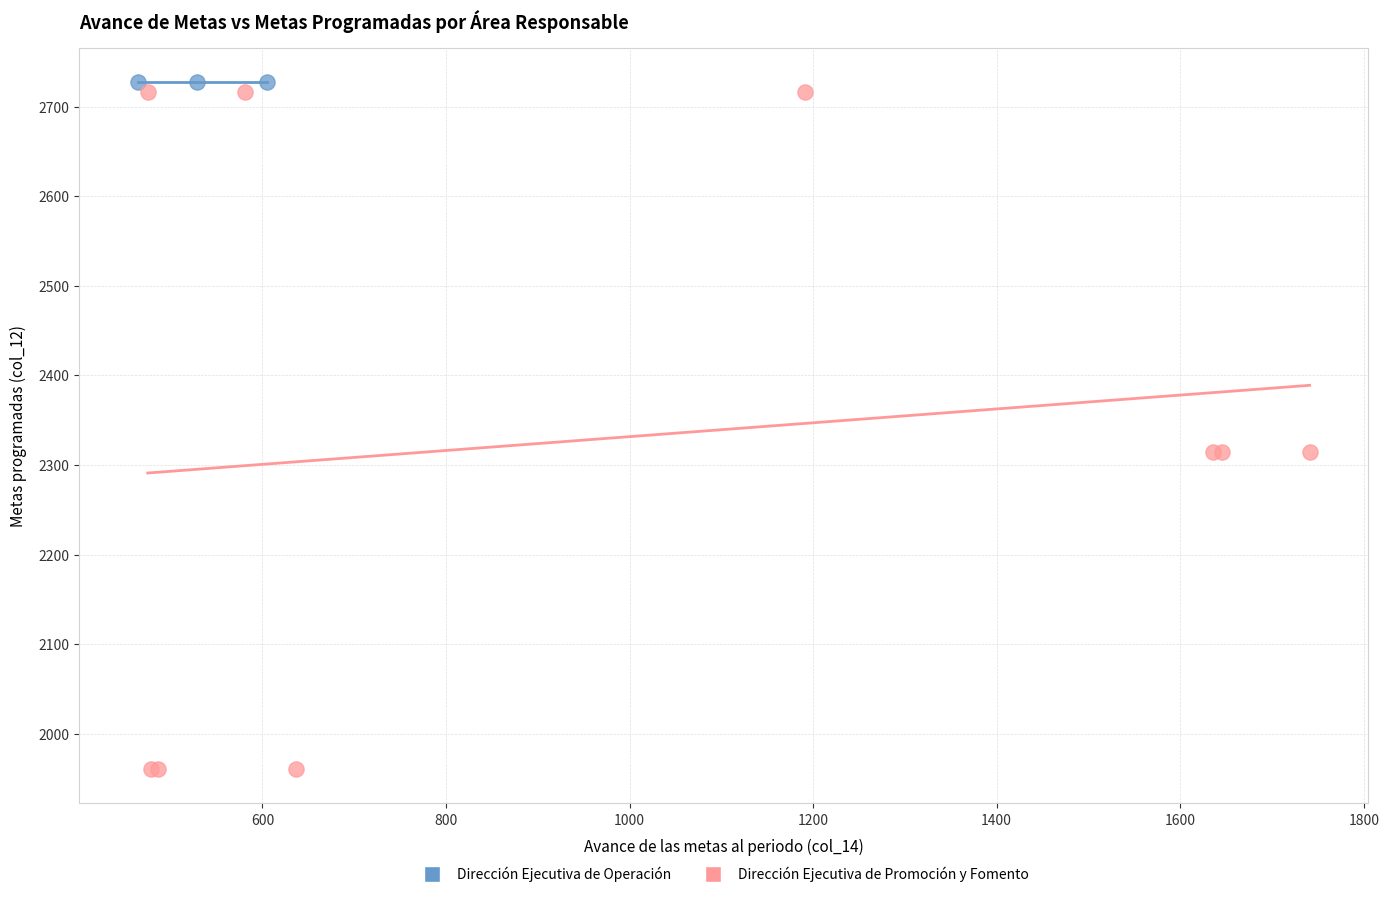

Which series reaches the minimum Y coordinate?

Dirección Ejecutiva de Promoción y Fomento